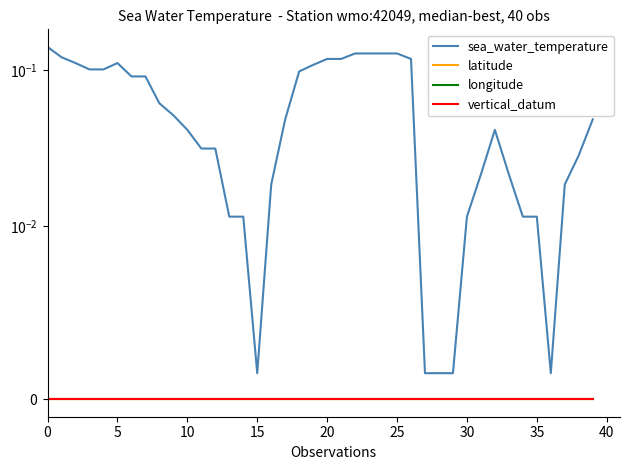

At how many categories does at least one series exceed 0?

40